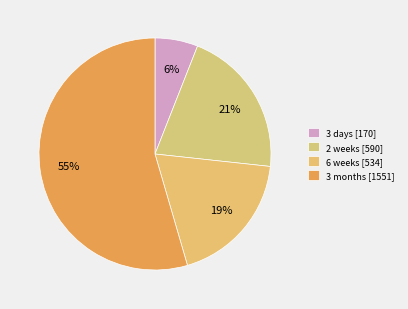

To the nearest percent, what portion does 3 months represent?

55%